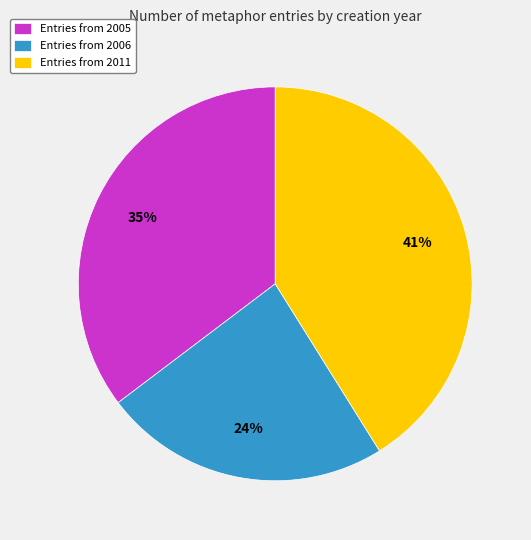

Is the sum of Entries from 2006 and Entries from 2011 greater than half?

Yes